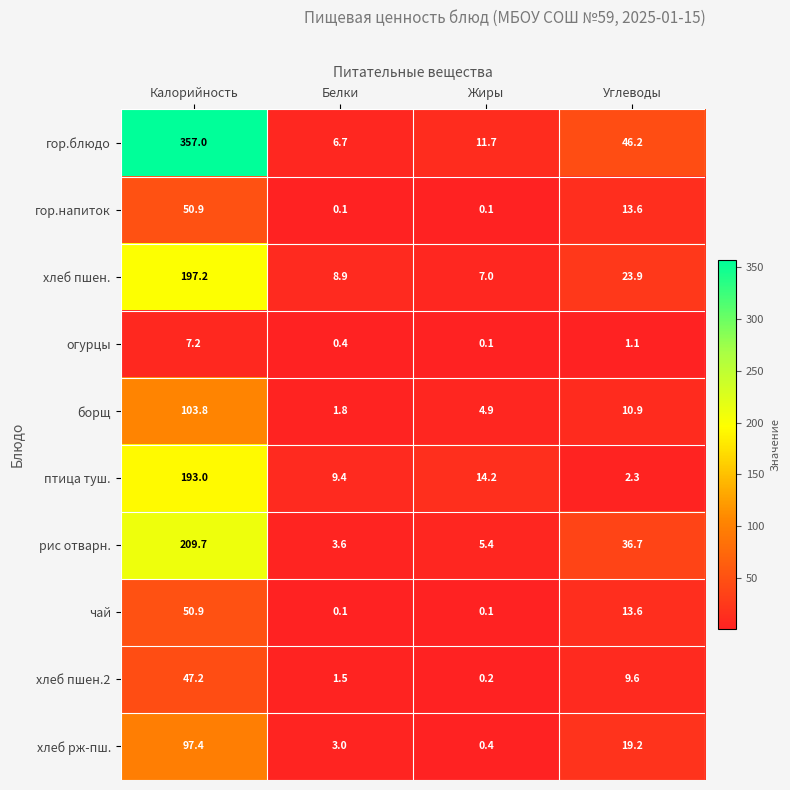

What is the difference between the maximum and minimum values in the гор.напиток series?

50.8